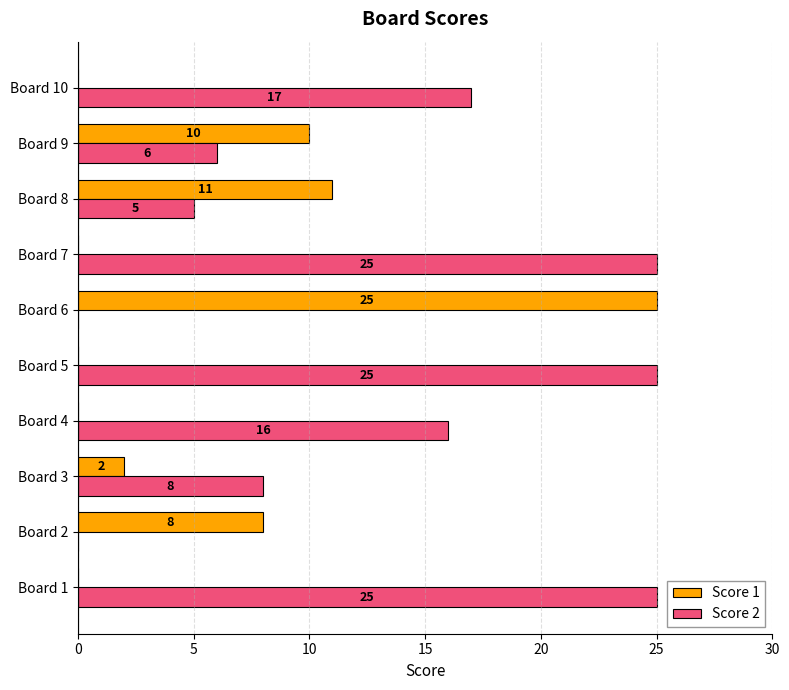

True or false: Score 2 has a value of 7 at Board 1.

False